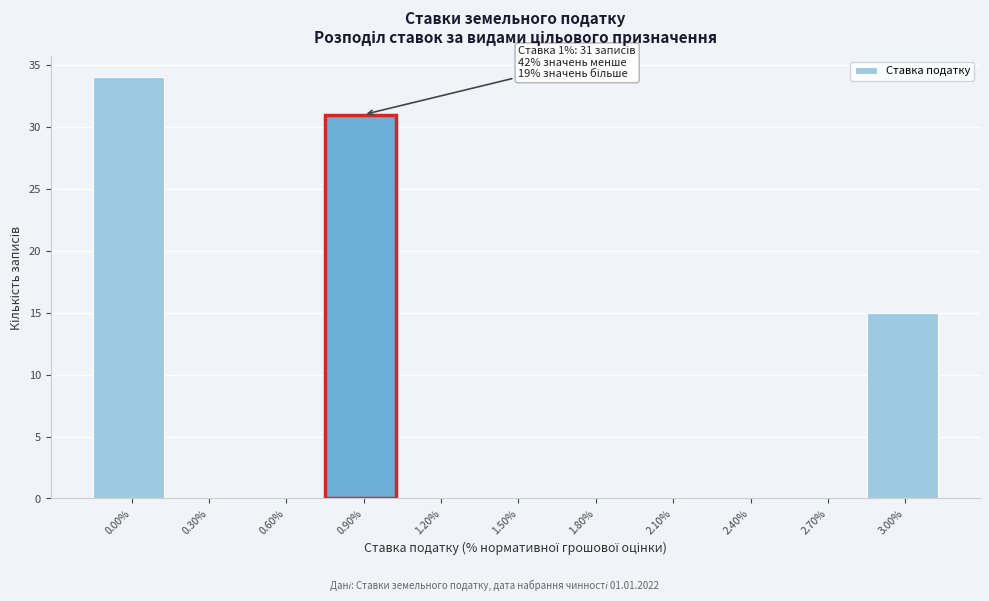

Reading right to left, transcribe all the data shown in this chart.

3.00%=15	2.70%=0	2.40%=0	2.10%=0	1.80%=0	1.50%=0	1.20%=0	0.90%=31	0.60%=0	0.30%=0	0.00%=34